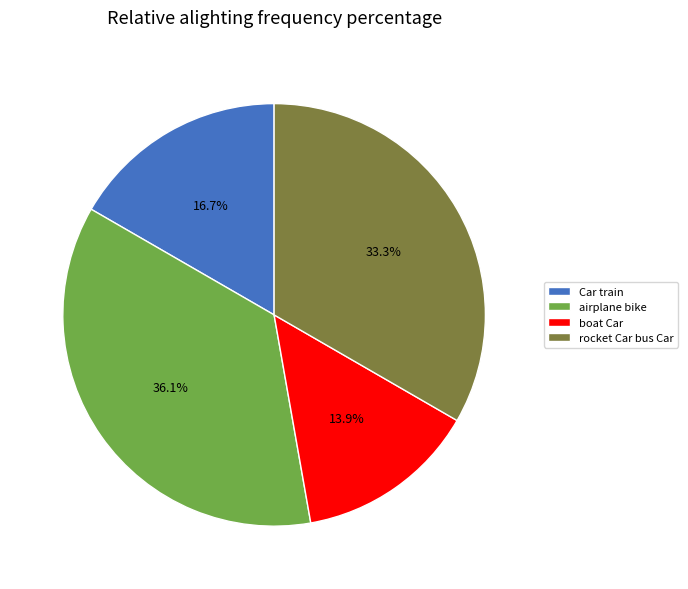

How many slices are in this pie chart?

4